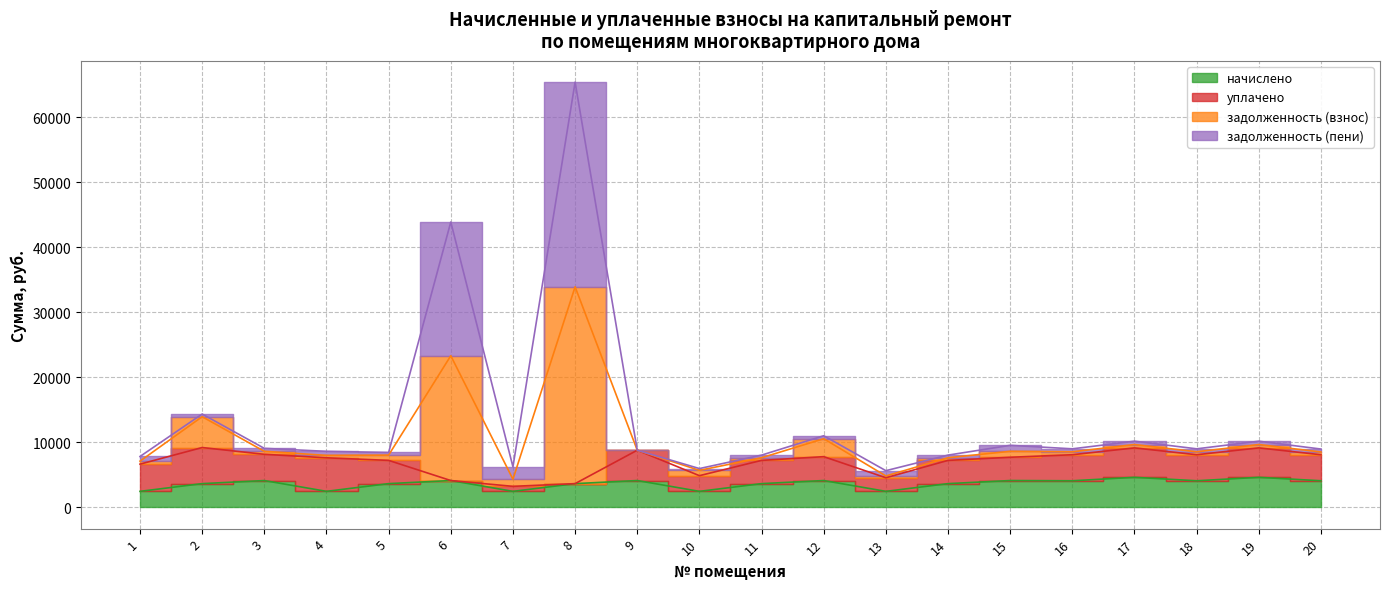

What is the difference between the maximum and minimum values in the начислено series?

2160.0